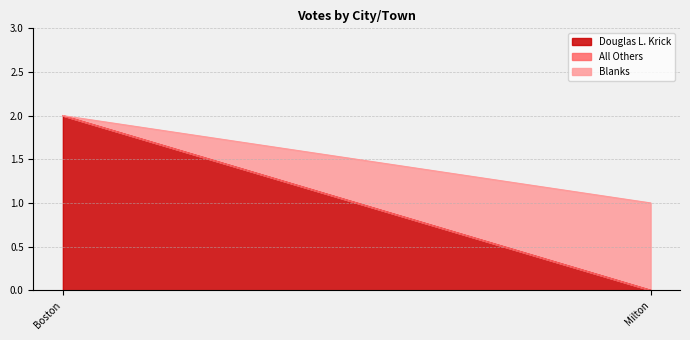

List the labels in order of All Others value, smallest first.

Boston, Milton